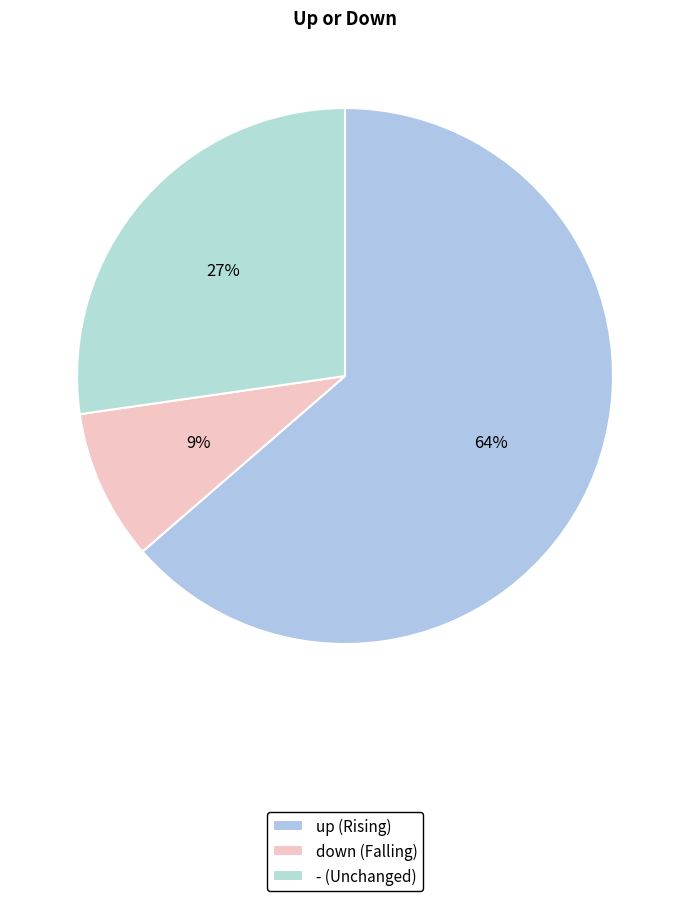

To the nearest percent, what is the difference between the up and - slice percentages?

36%